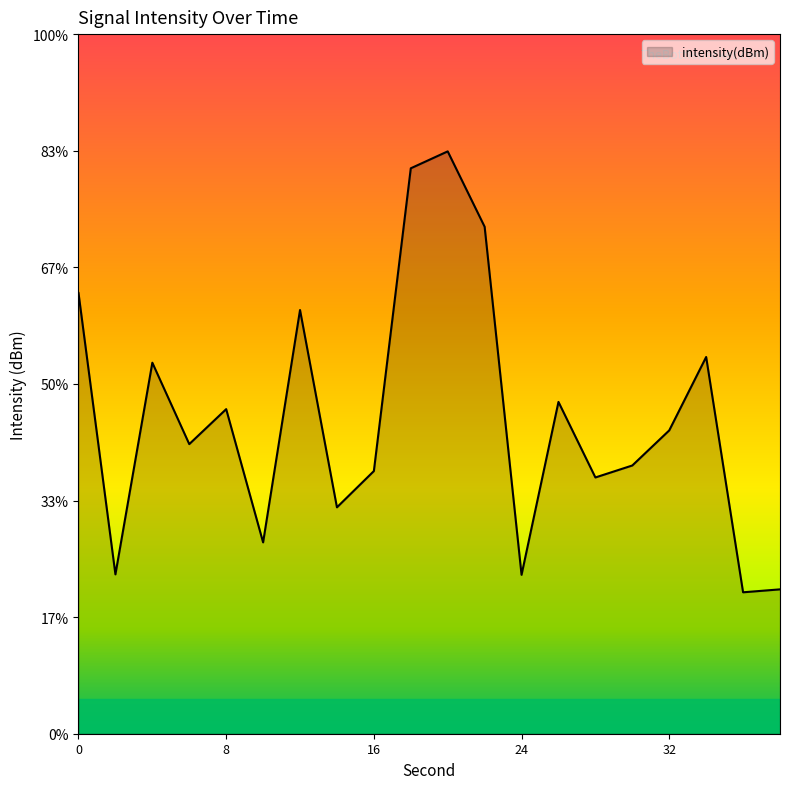

Rank the categories by value from lowest to highest.

36, 38, 24, 2, 10, 14, 28, 16, 30, 6, 32, 8, 26, 4, 34, 12, 0, 22, 18, 20